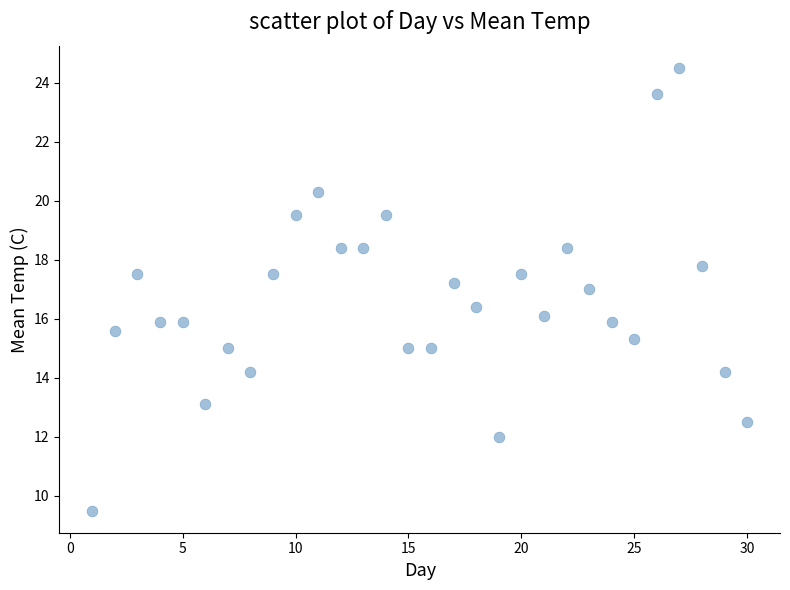

What is the range of X values (max minus min)?

29.0